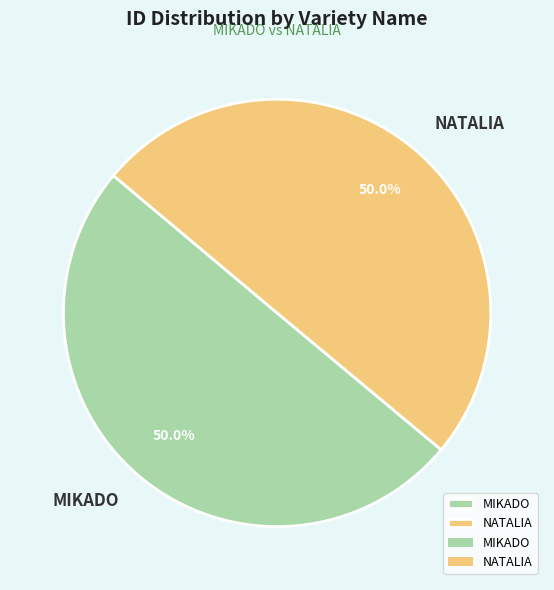

Approximately how many times larger is the value at MIKADO compared to NATALIA?

1.0